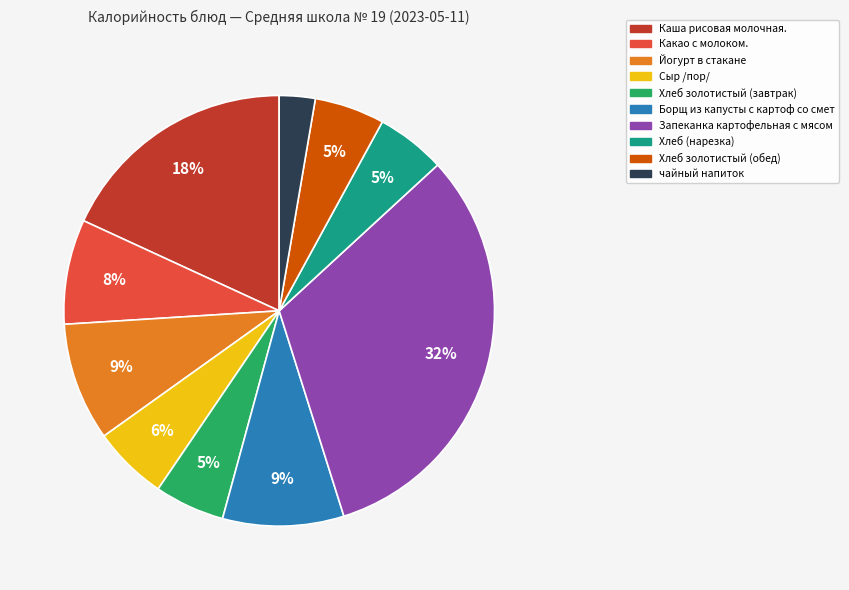

What is the smallest slice in the pie chart?

чайный напиток